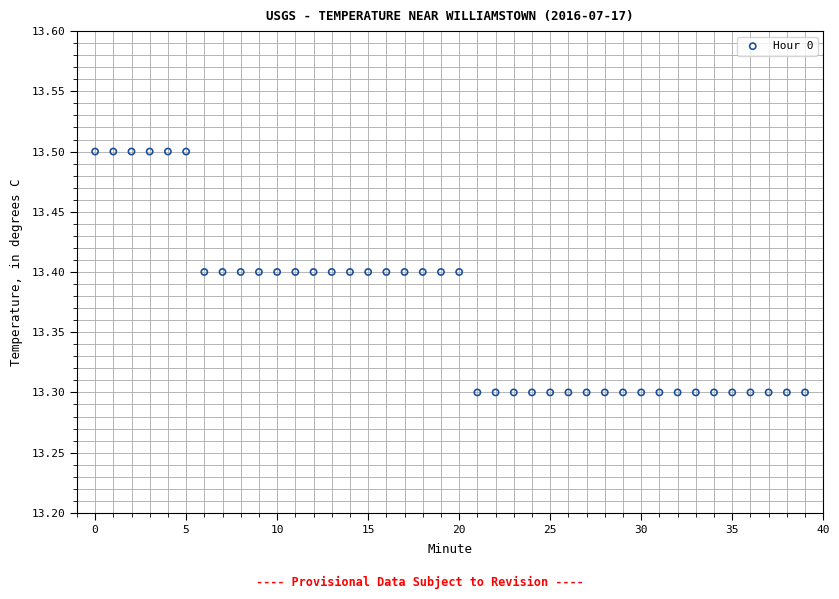

How many data points are displayed?

40